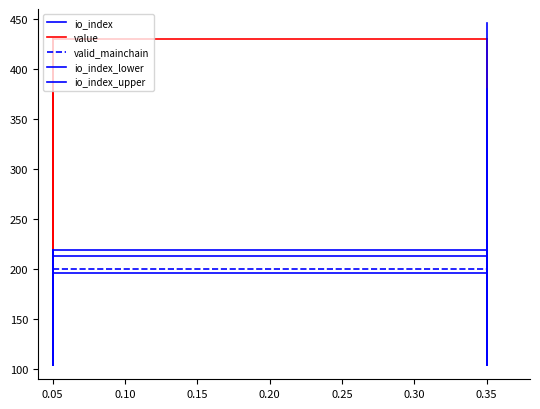

The valid_mainchain series shows 200.0 at 0.35. True or false?

True